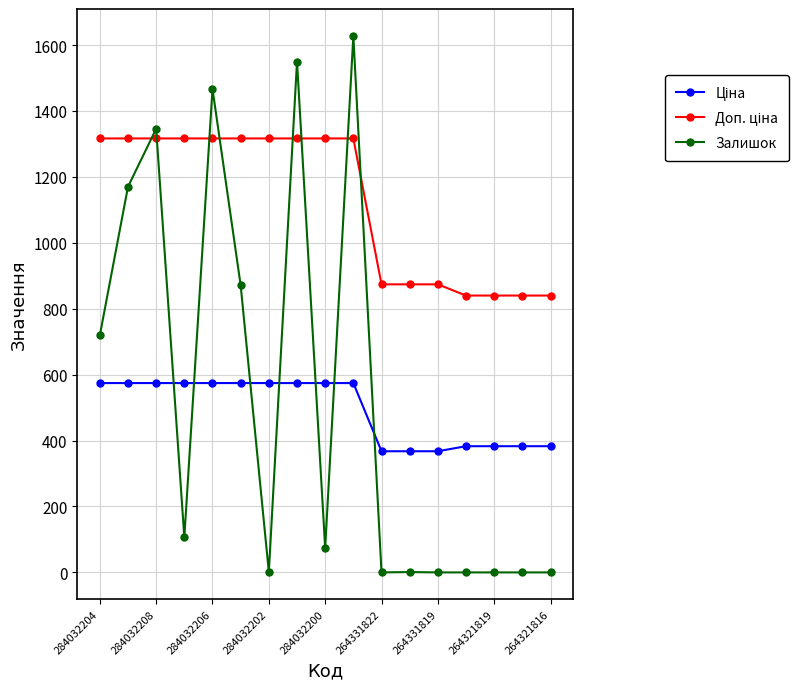

How many categories are shown in the chart?

17